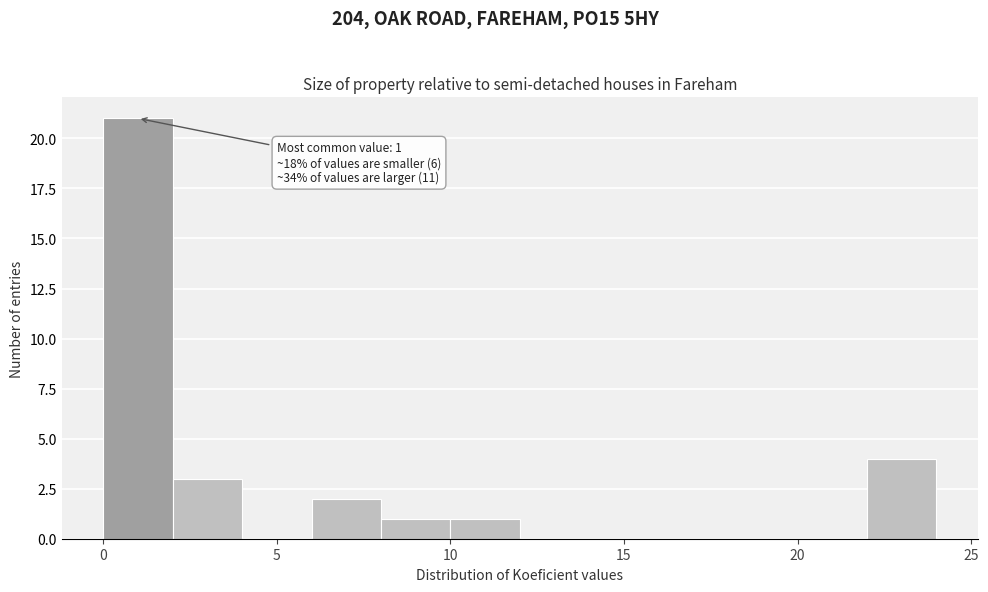

Over which range of the x-axis is the bar tallest?

0 to 2